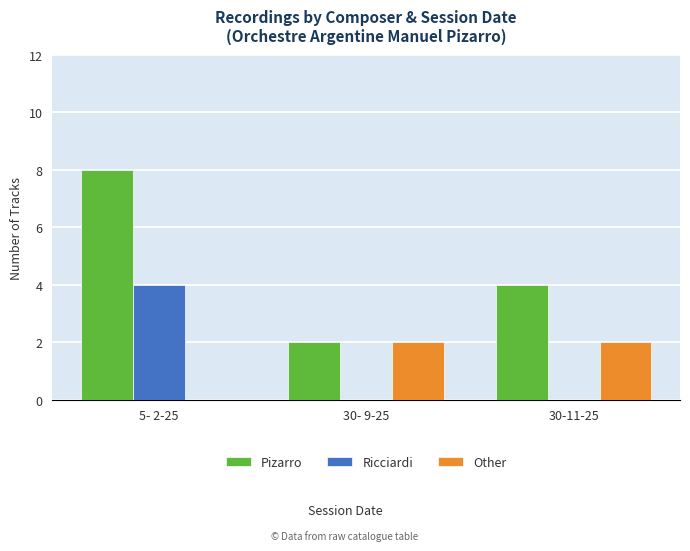

The Pizarro series shows 1 at 30- 9-25. True or false?

False